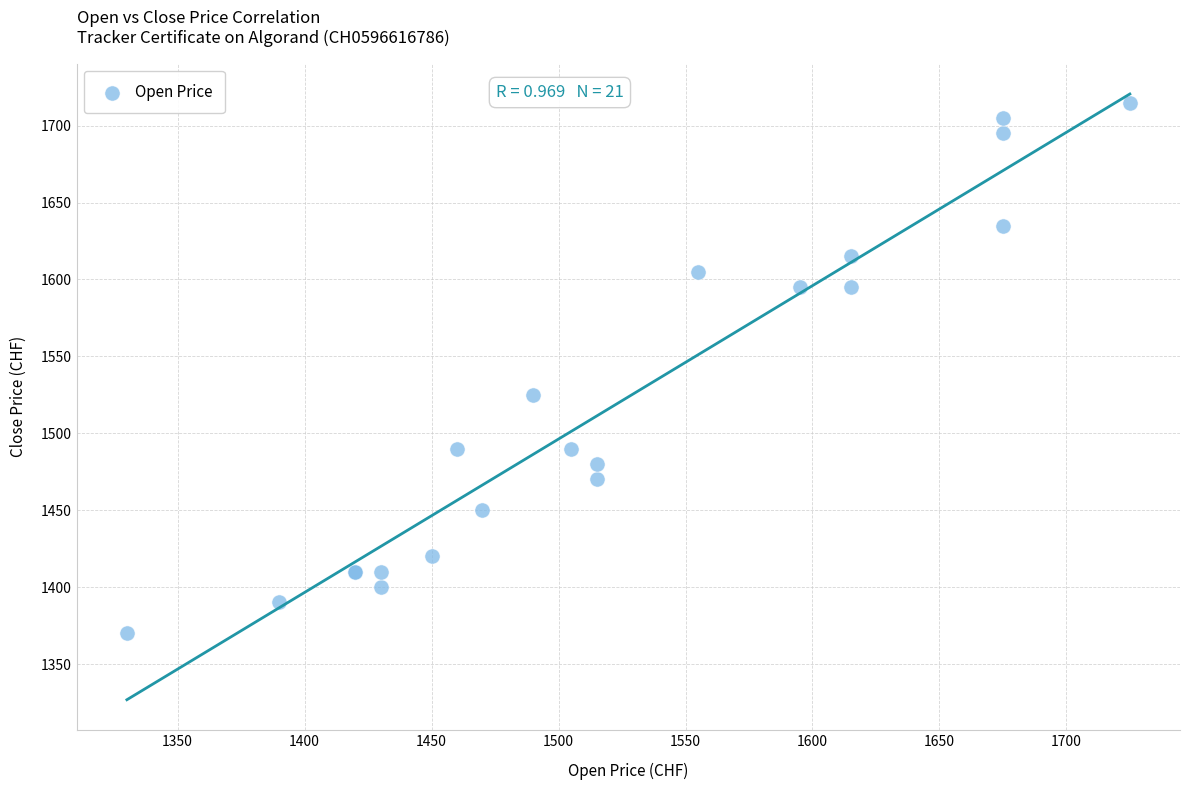

What Y value in the scatter plot is closest to 1542?

1525